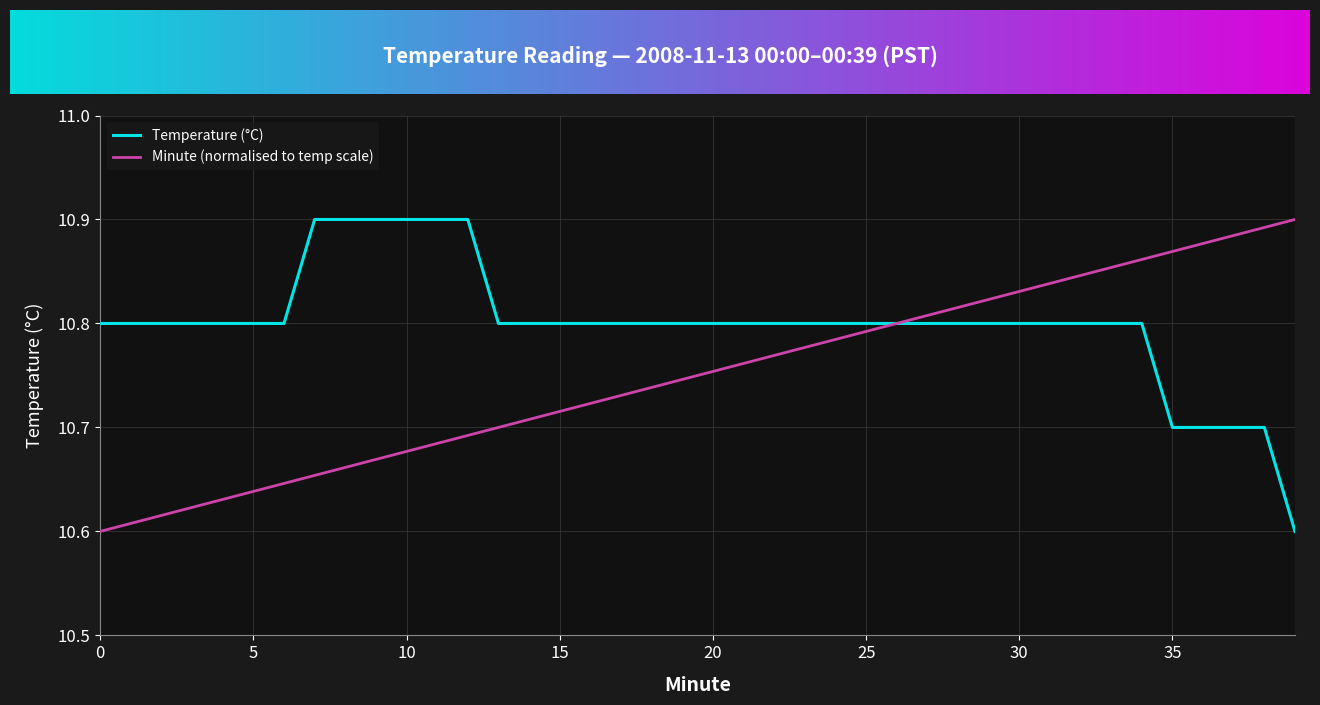

Which series has the largest total across all categories?

Temperature (°C)